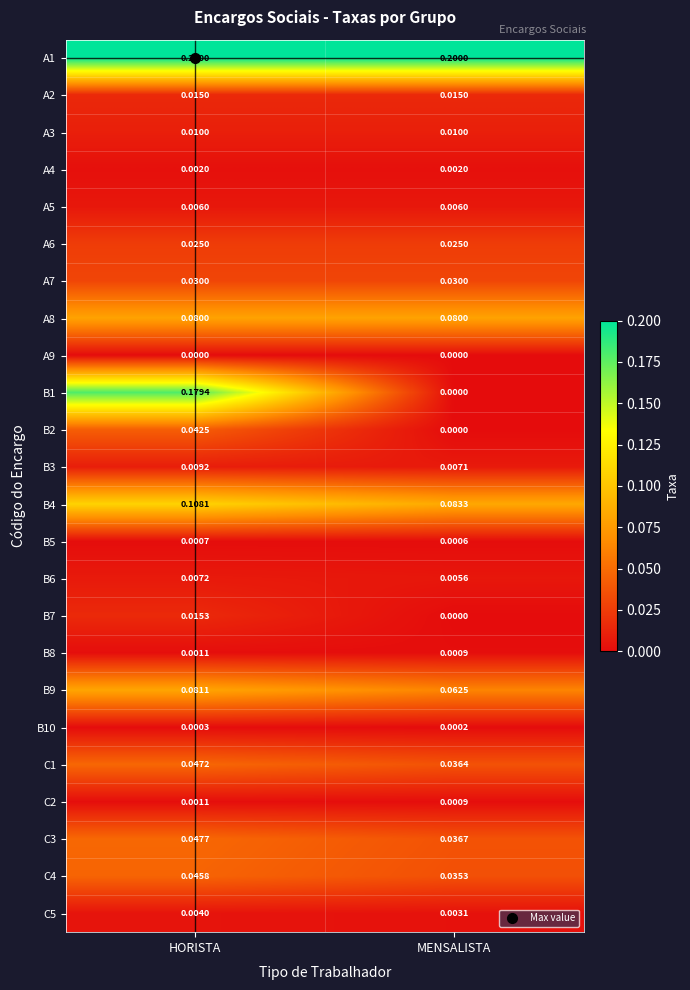

At which label is C4 closest to 0?

MENSALISTA